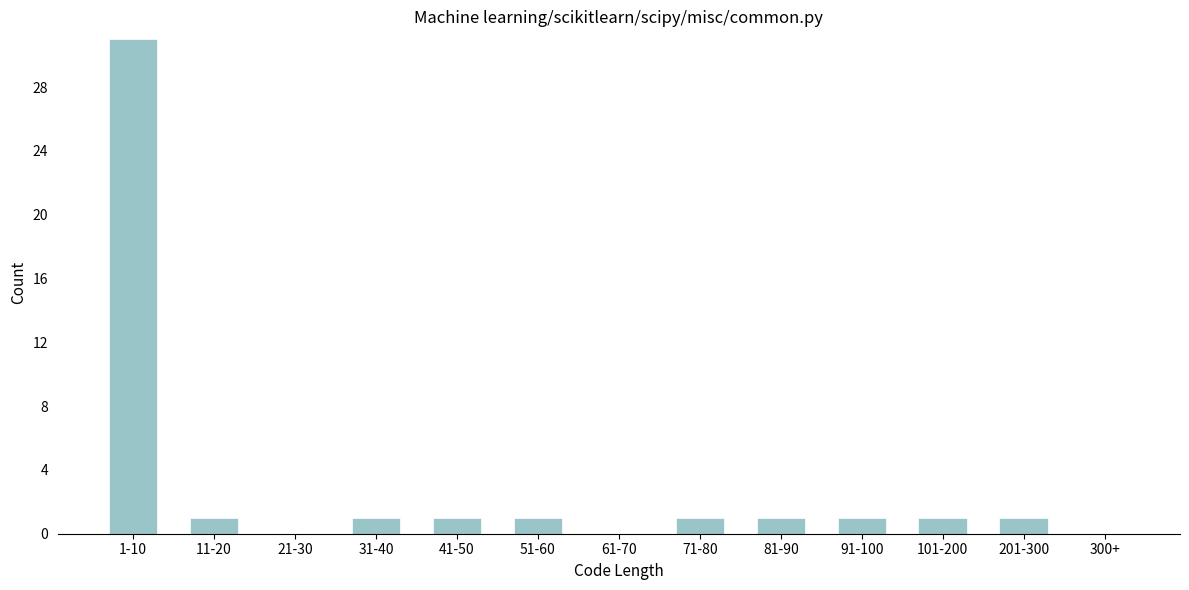

Reading right to left, list all the values displayed in this chart.

300+=0	201-300=1	101-200=1	91-100=1	81-90=1	71-80=1	61-70=0	51-60=1	41-50=1	31-40=1	21-30=0	11-20=1	1-10=31